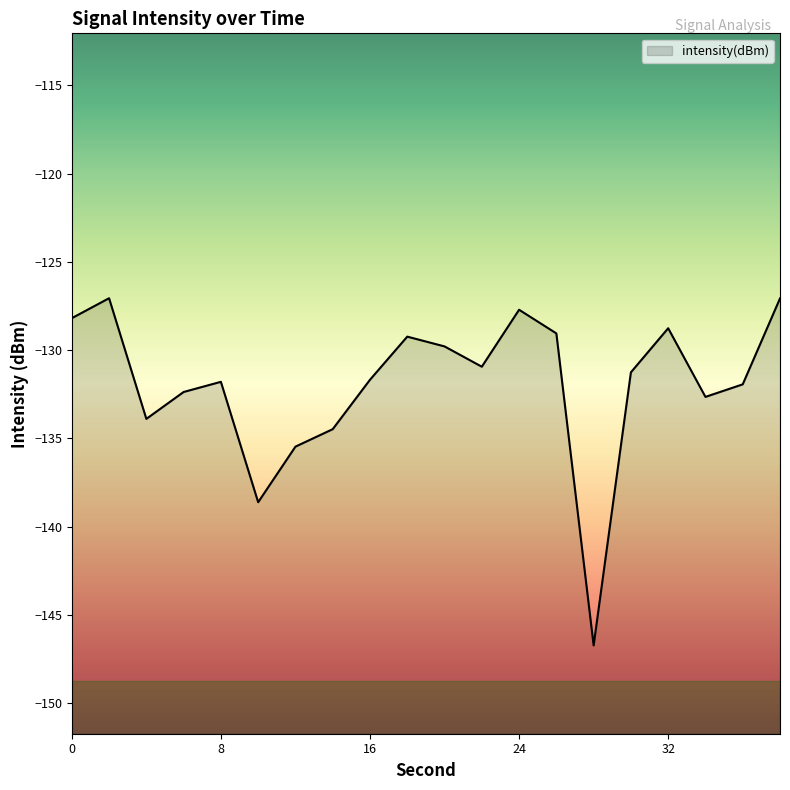

What is the sum of all values?

-2638.6